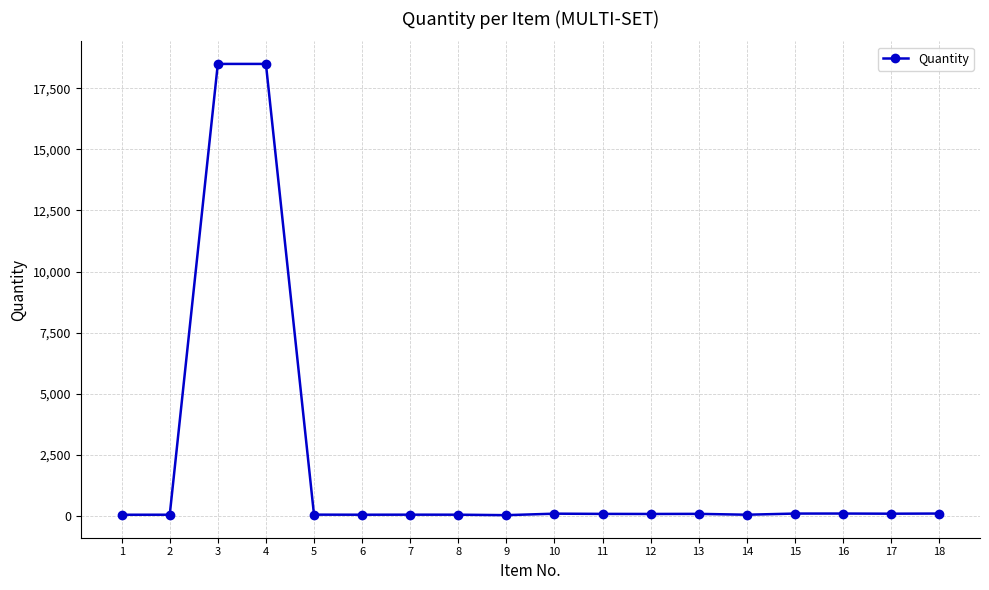

At which label does the data first exceed 77?

3